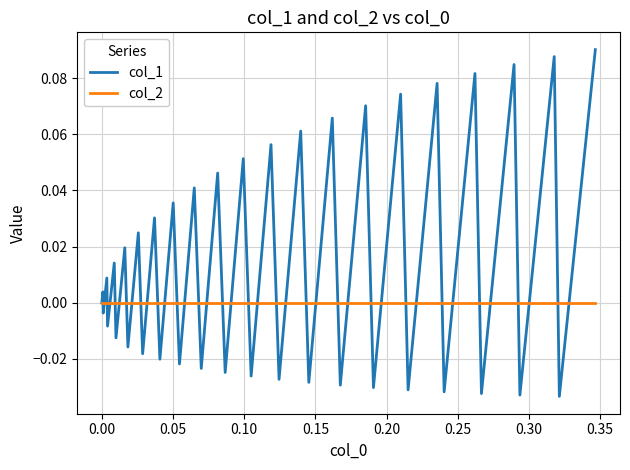

True or false: col_1 and col_2 cross at least once.

True